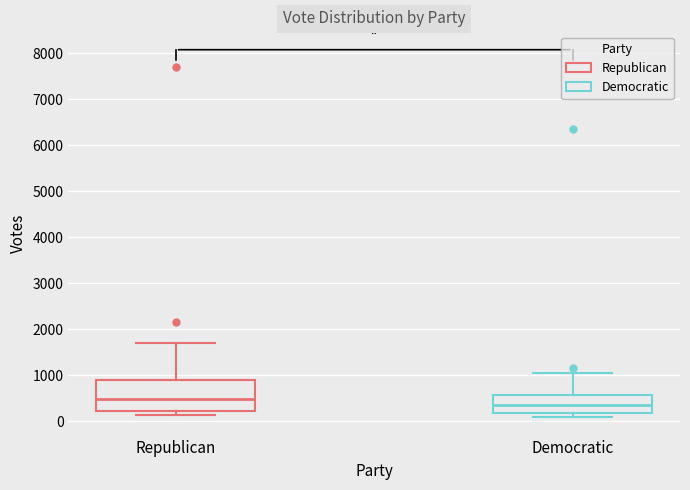

Reading left to right, transcribe this box plot: for each box, give where its median line is, the range the box spans, and where its two whiskers end, as read against the y-axis. The values are not printed on the chart, so give them approximately, as read against the axis.

Republican: median 500, box 200 to 900, whiskers 100 to 1700
Democratic: median 400, box 200 to 600, whiskers 100 to 1000